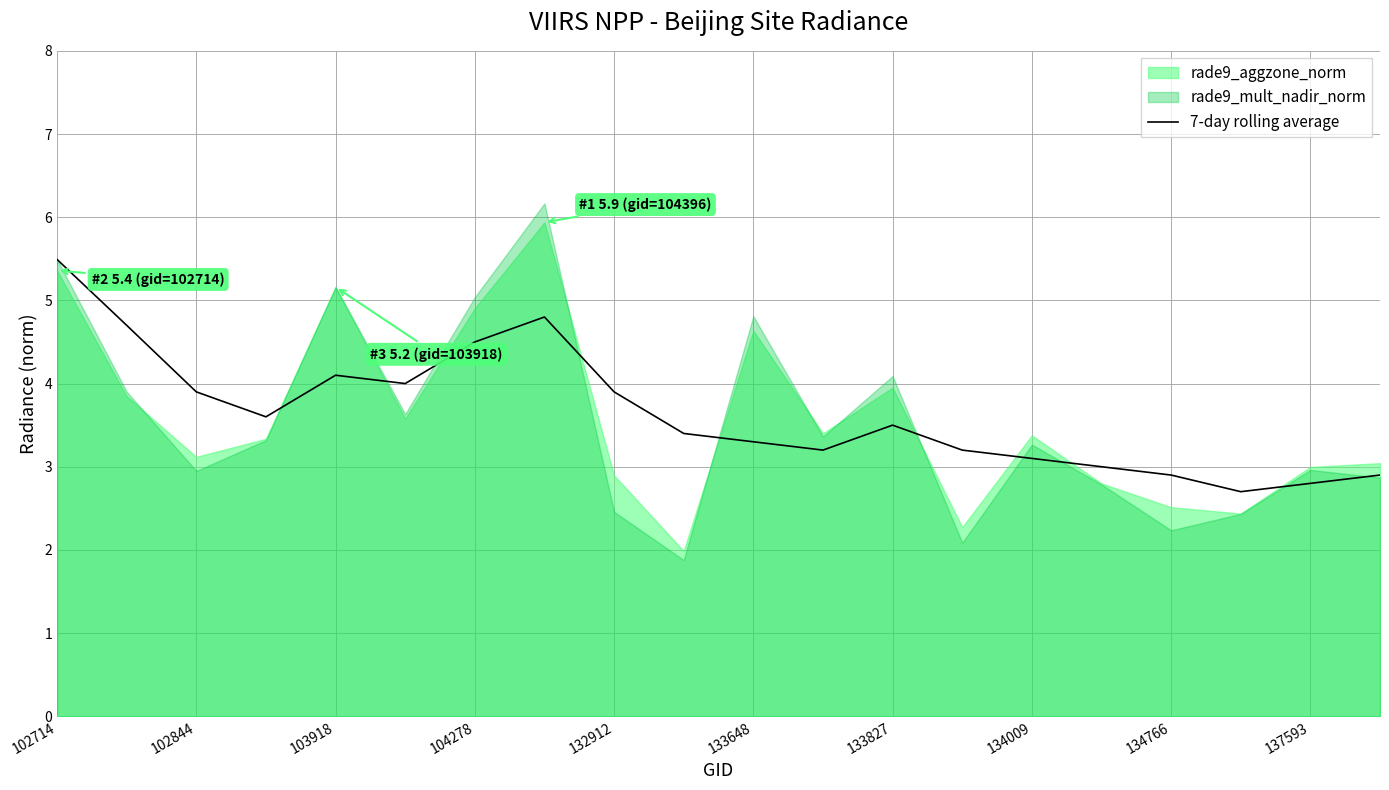

What is the highest value of the 7-day rolling average series?

5.5